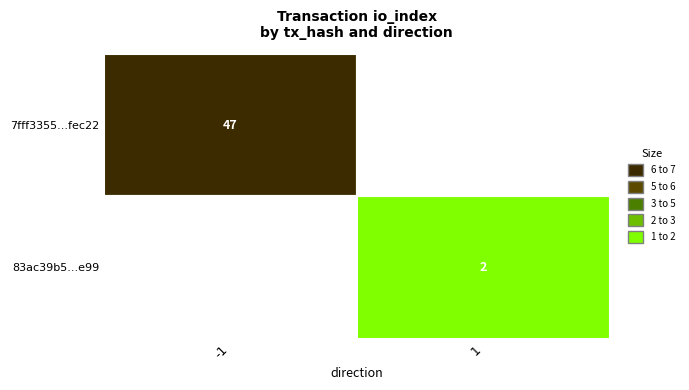

What is the average value of the 83ac39b5a00aba6811e658d94df917a7ba86e99 series?

2